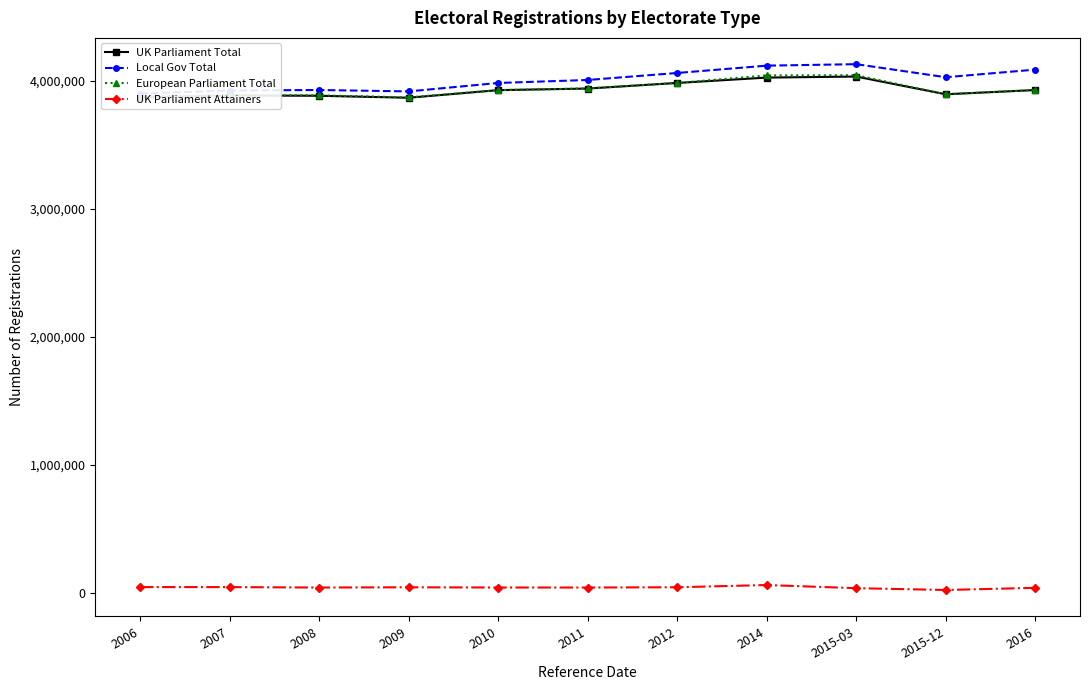

True or false: UK Parliament Total and UK Parliament Attainers intersect in this chart.

False